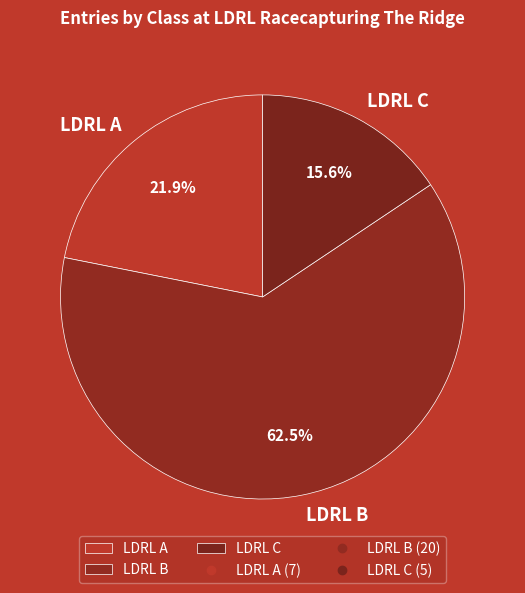

What is the largest slice in the pie chart?

LDRL B